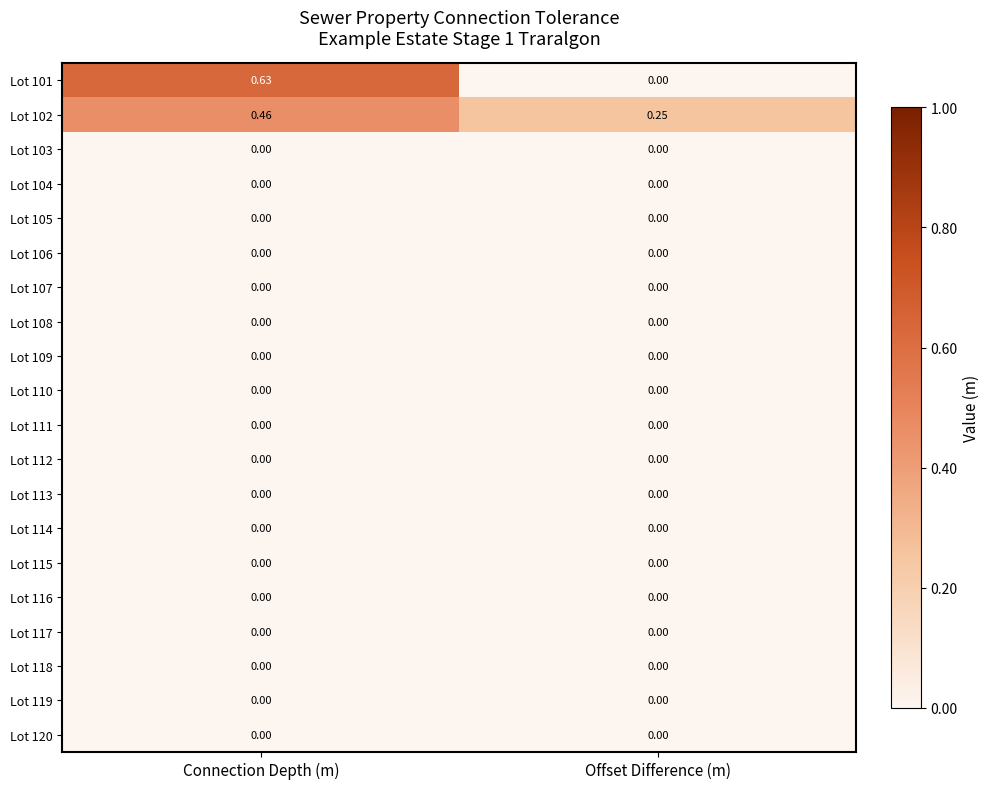

At which category is the sum across all series the highest?

Connection Depth (m)